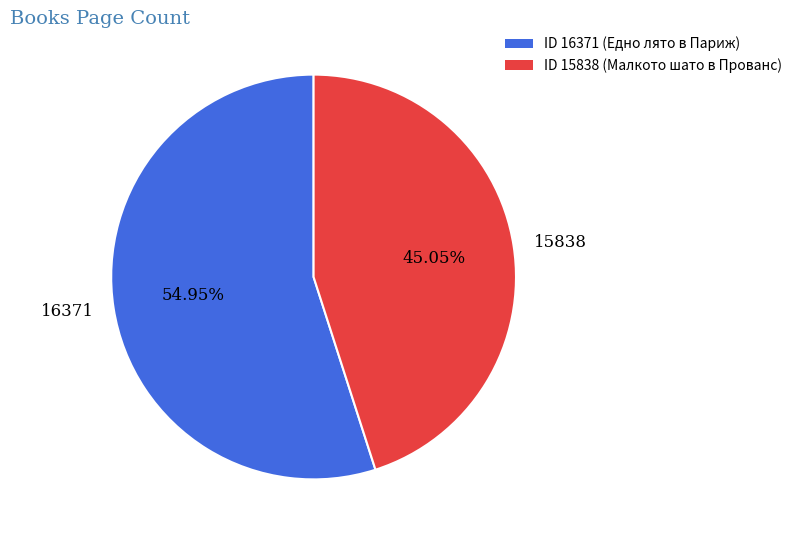

To the nearest percent, what is the difference between the 15838 and 16371 slice percentages?

10%